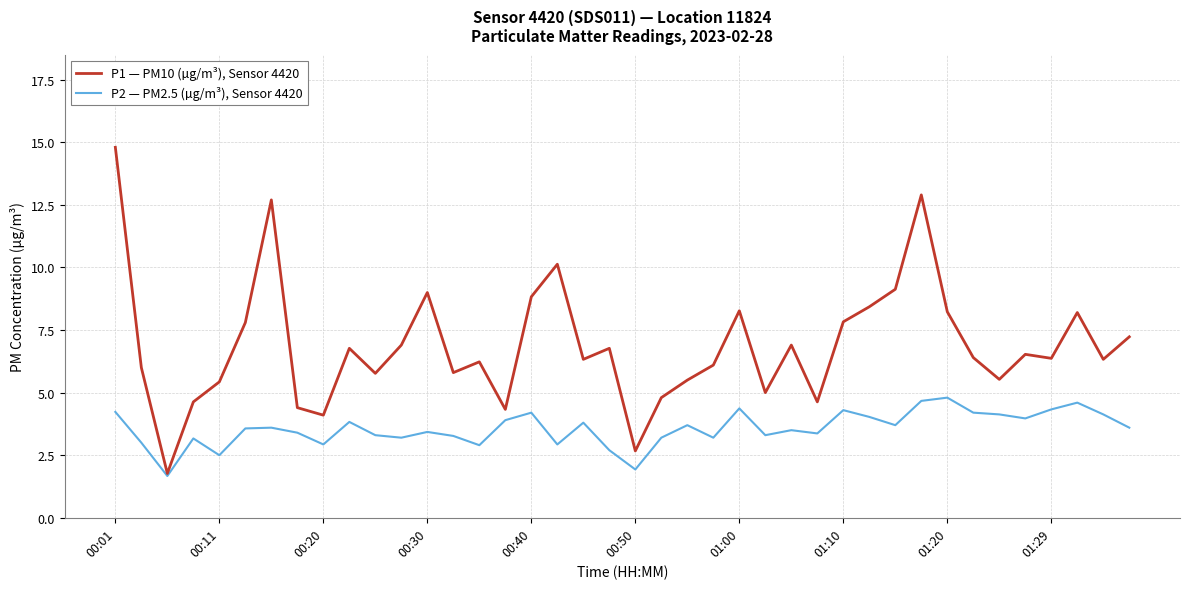

Rank the series by their average value, from highest to lowest.

P1 — PM10 (µg/m³), Sensor 4420, P2 — PM2.5 (µg/m³), Sensor 4420